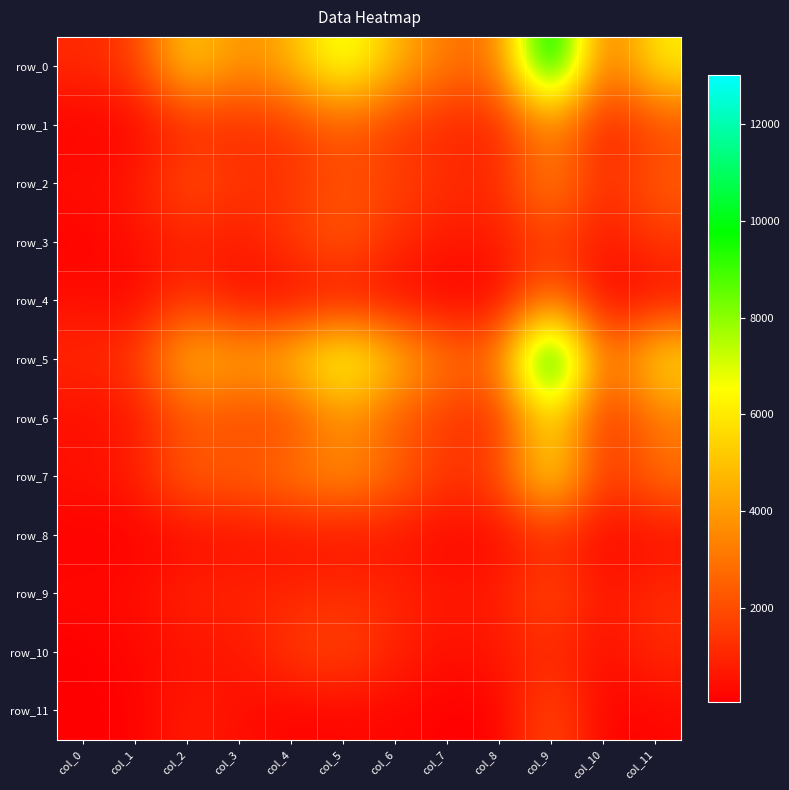

At which category is the sum across all series the highest?

col_9